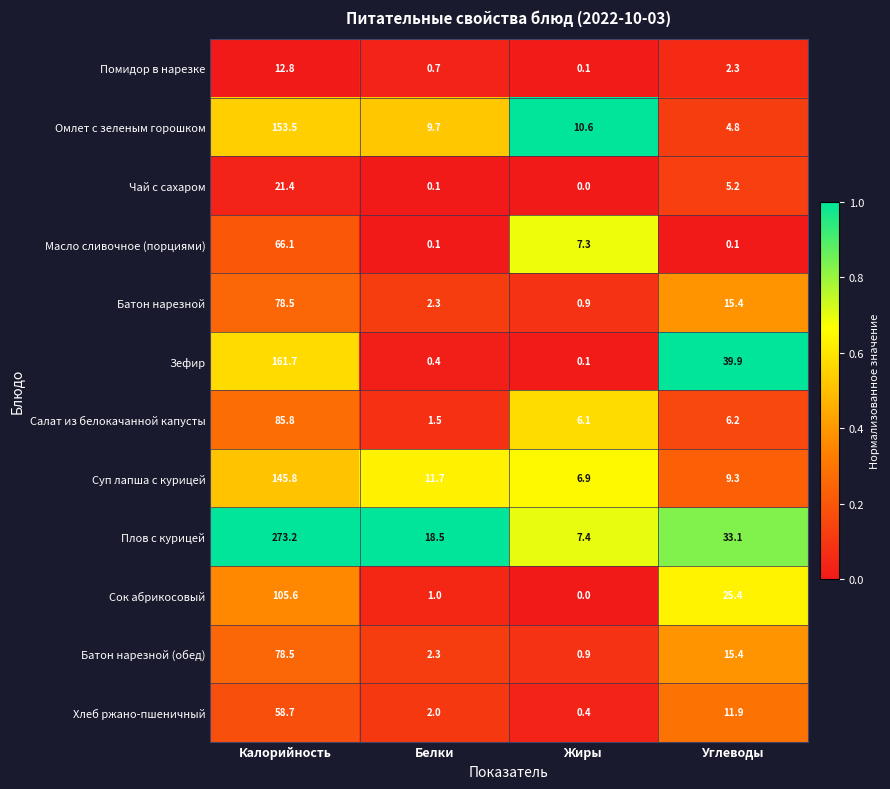

True or false: Салат из белокачанной капусты has a value of 85.8 at Калорийность.

True